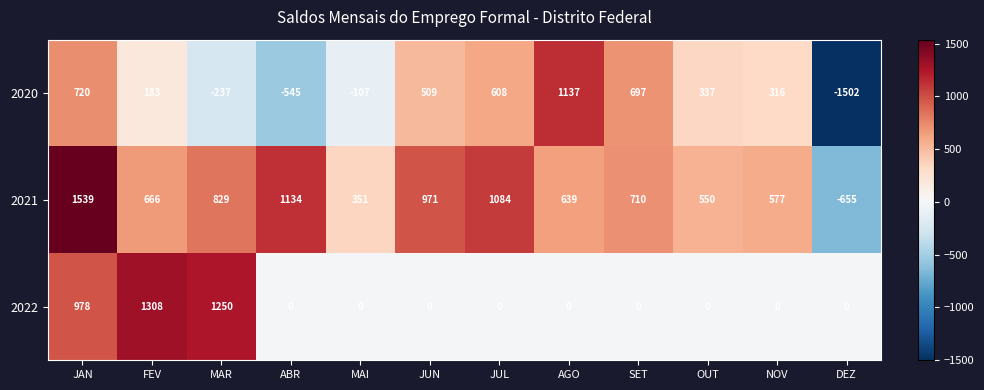

Which series has the largest range (max minus min)?

2020